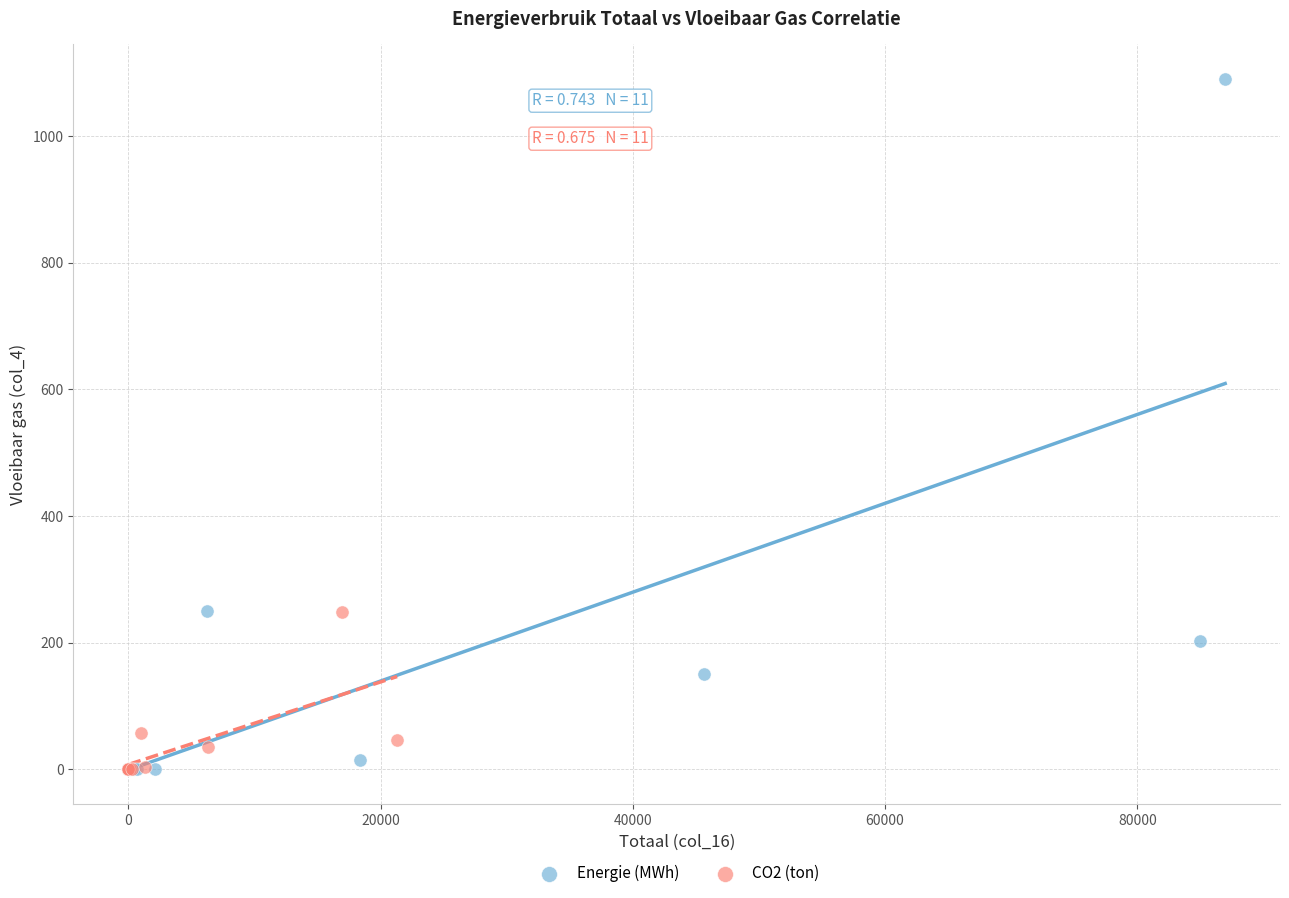

Which series has the widest spread of Y values?

Energie (MWh)